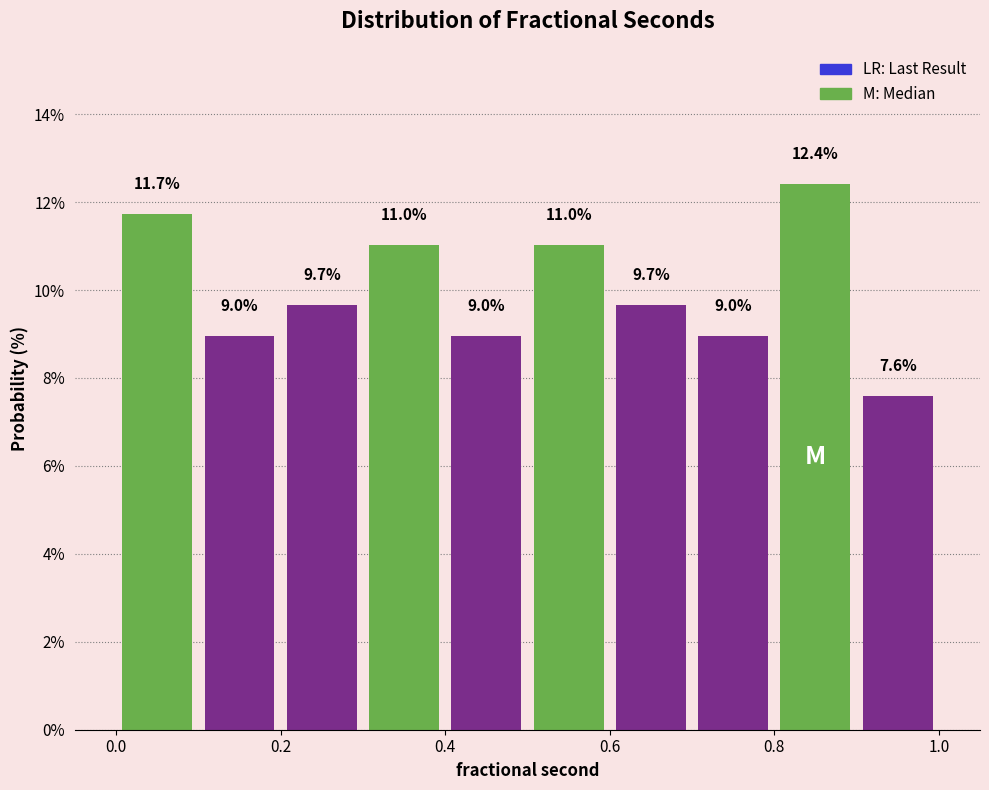

Over which range of the x-axis is the bar tallest?

0.8 to 0.9